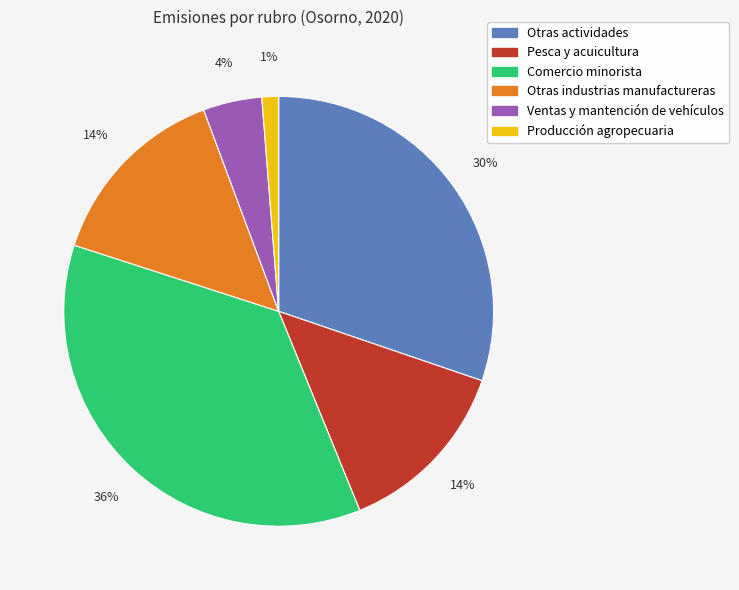

To the nearest percent, what is the average slice percentage?

17%